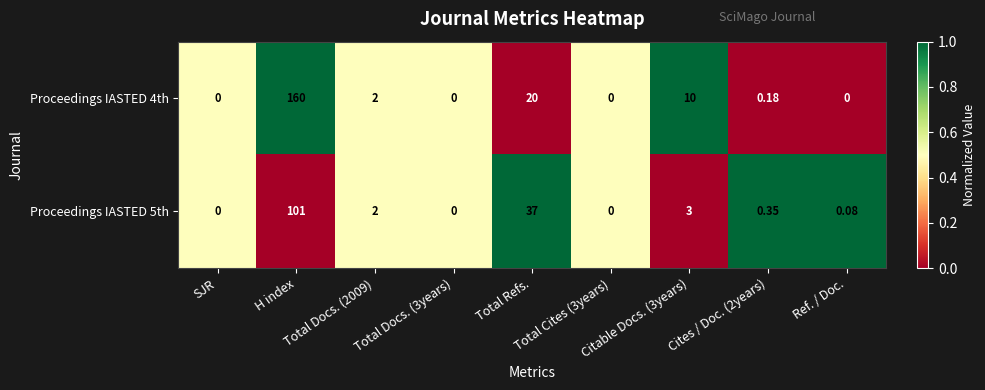

Which series has the largest range (max minus min)?

Proceedings IASTED 4th